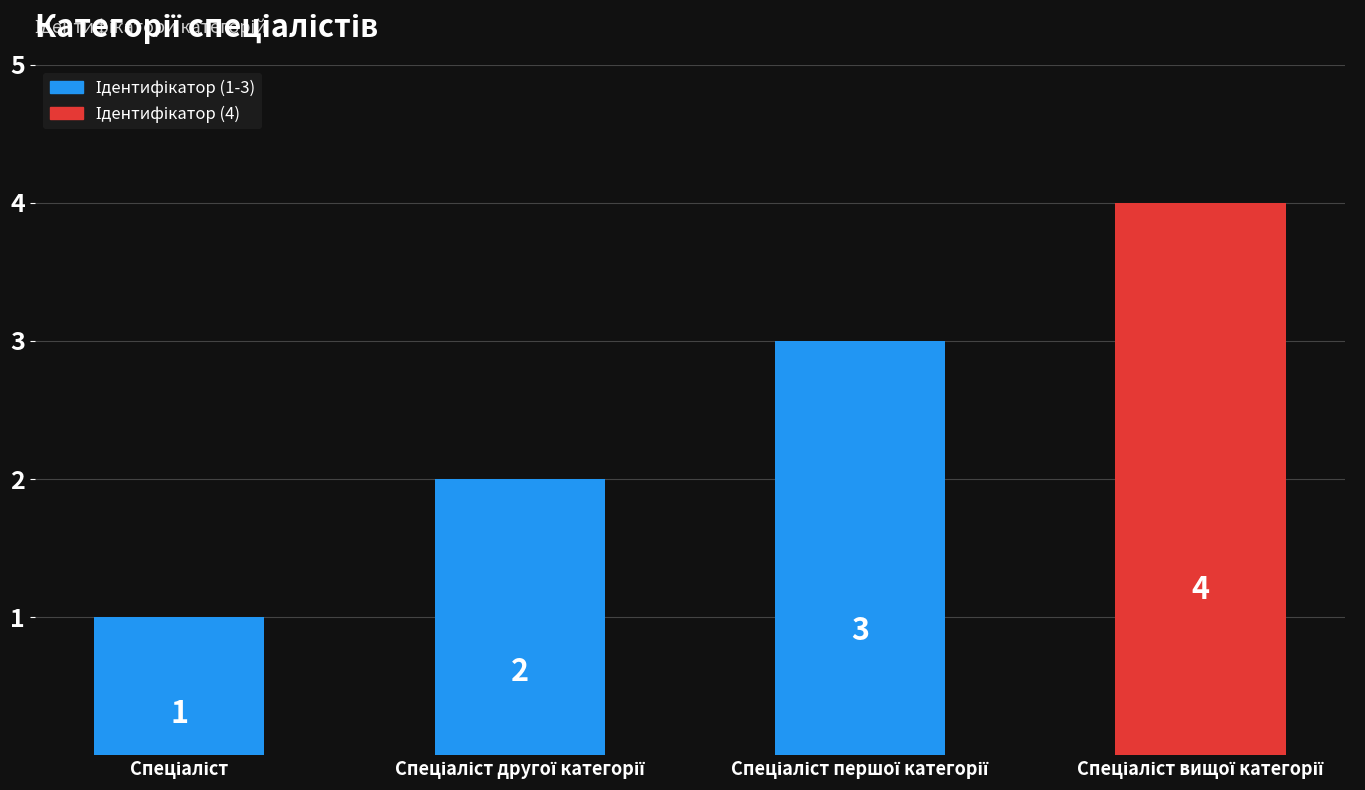

Count the values in the range 2 to 4.

3